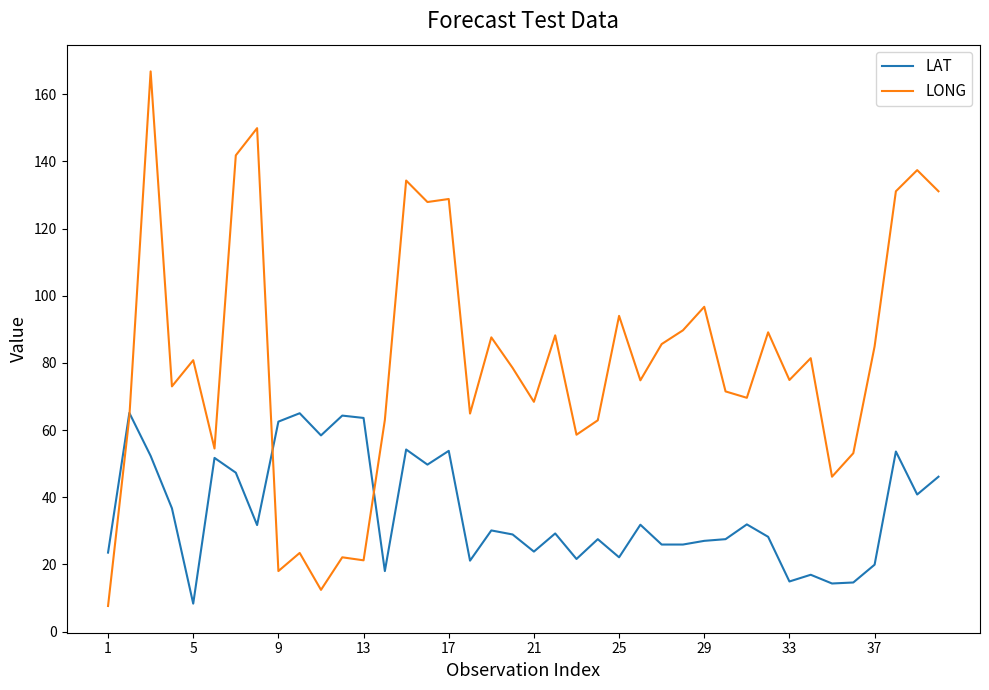

Which series has the largest range (max minus min)?

LONG